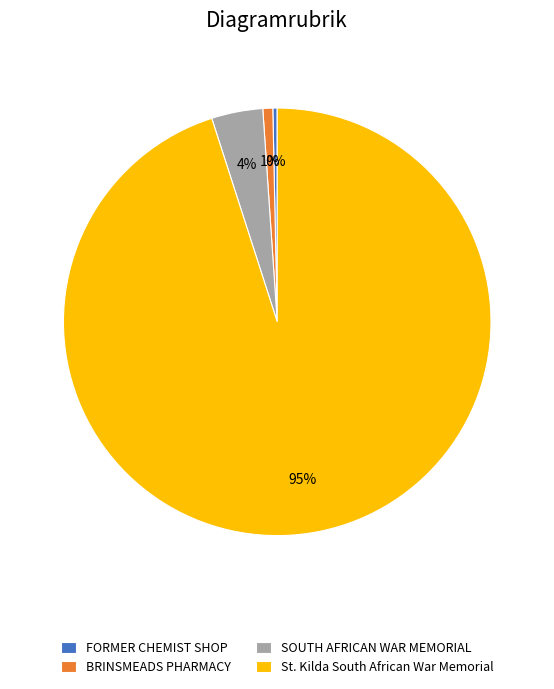

To the nearest percent, what is the difference between the largest and smallest slice percentages?

95%